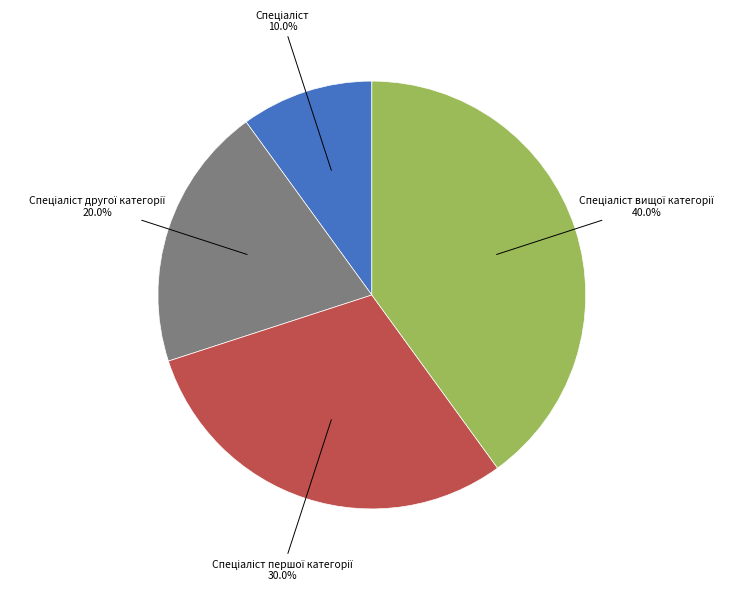

Is there a majority slice in this chart?

No